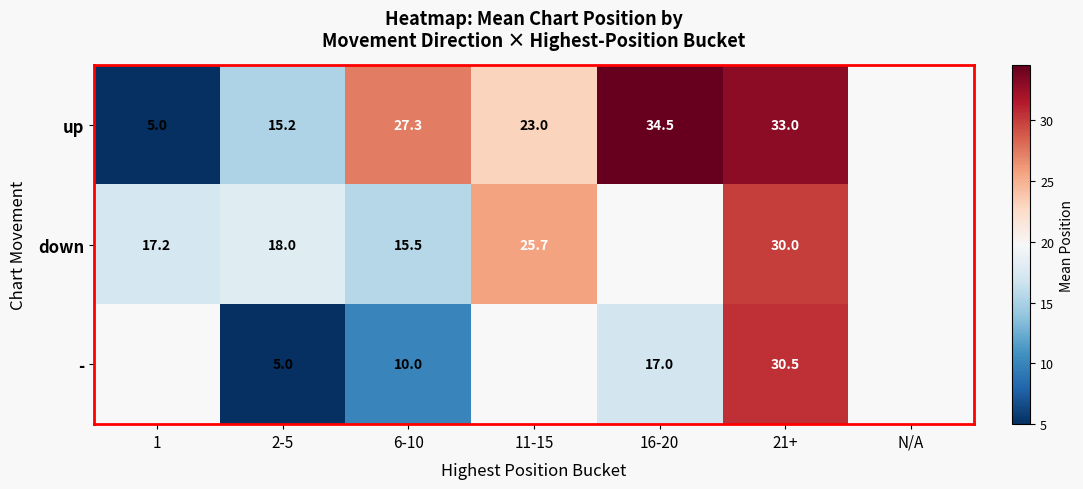

Is it true that up equals 20.7 at 2-5?

False